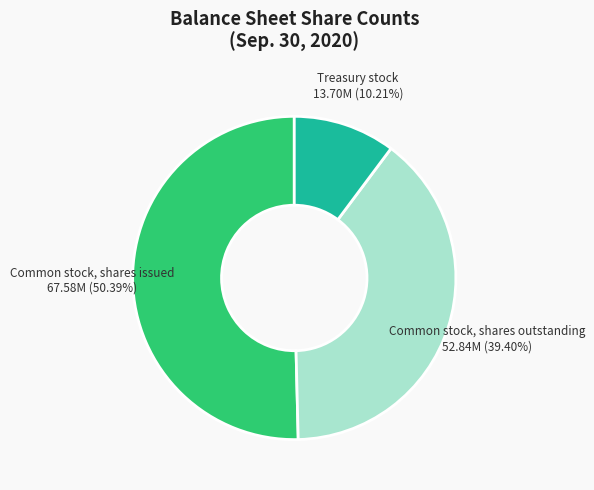

How many segments does this pie chart have?

3